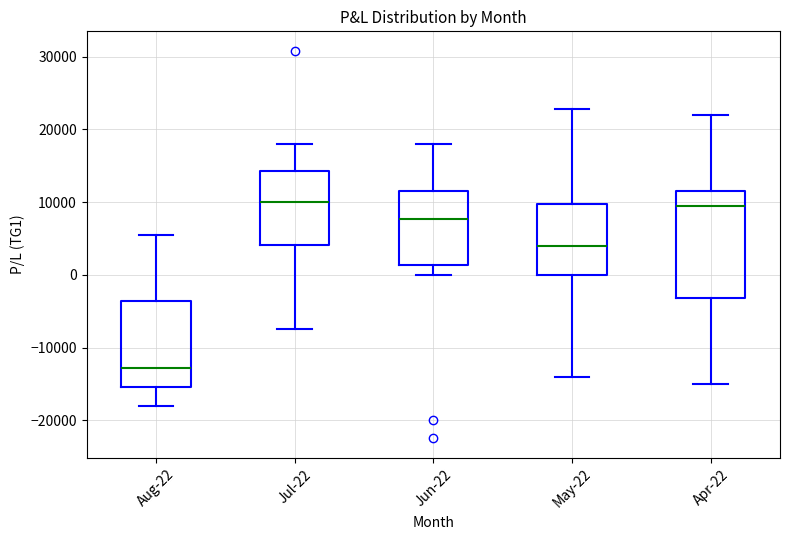

Which box's median line is the lowest?

Aug-22